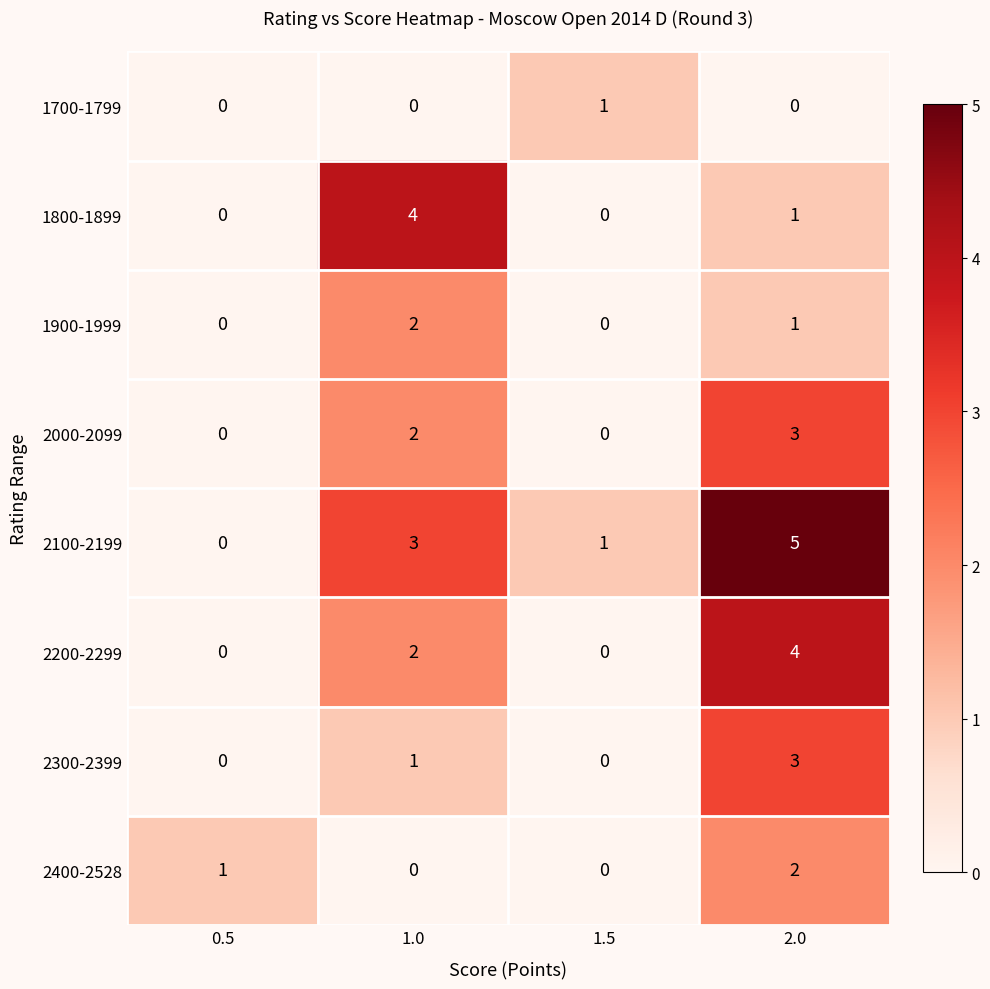

How many 2000-2099 values are between 0 and 3?

4